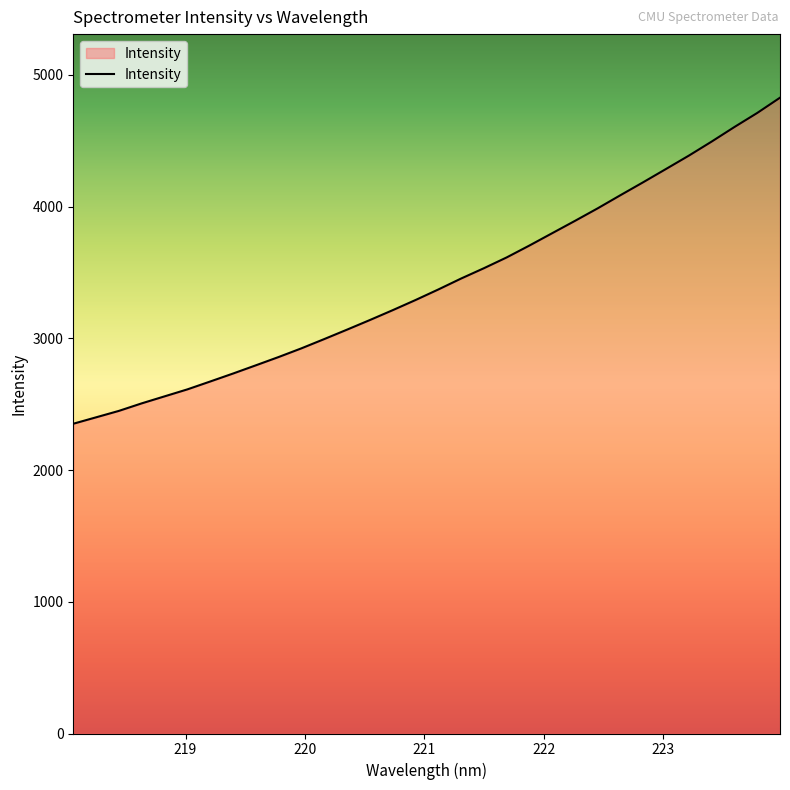

What is the difference between the maximum and minimum values?

2475.1